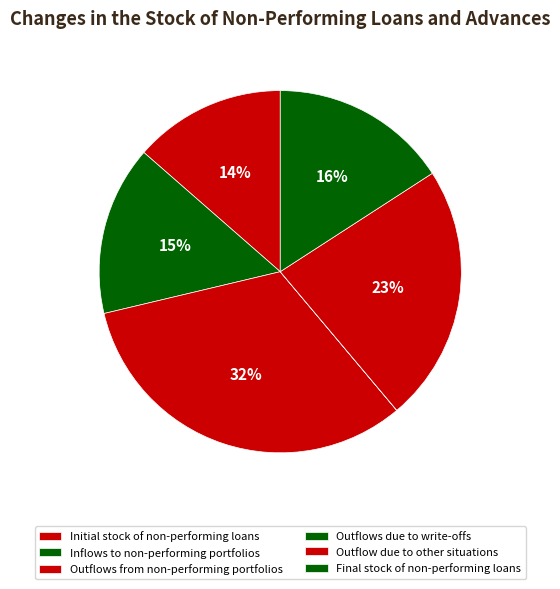

Which category has the smallest portion of the pie?

Outflows due to write-offs